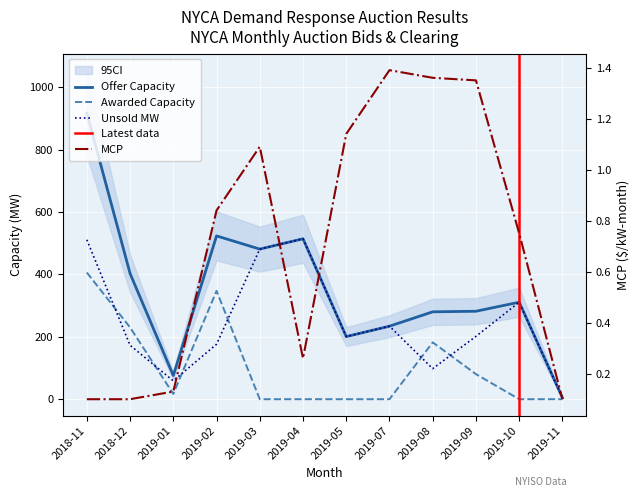

Which category has the lowest value in the Awarded Capacity series?

2019-03